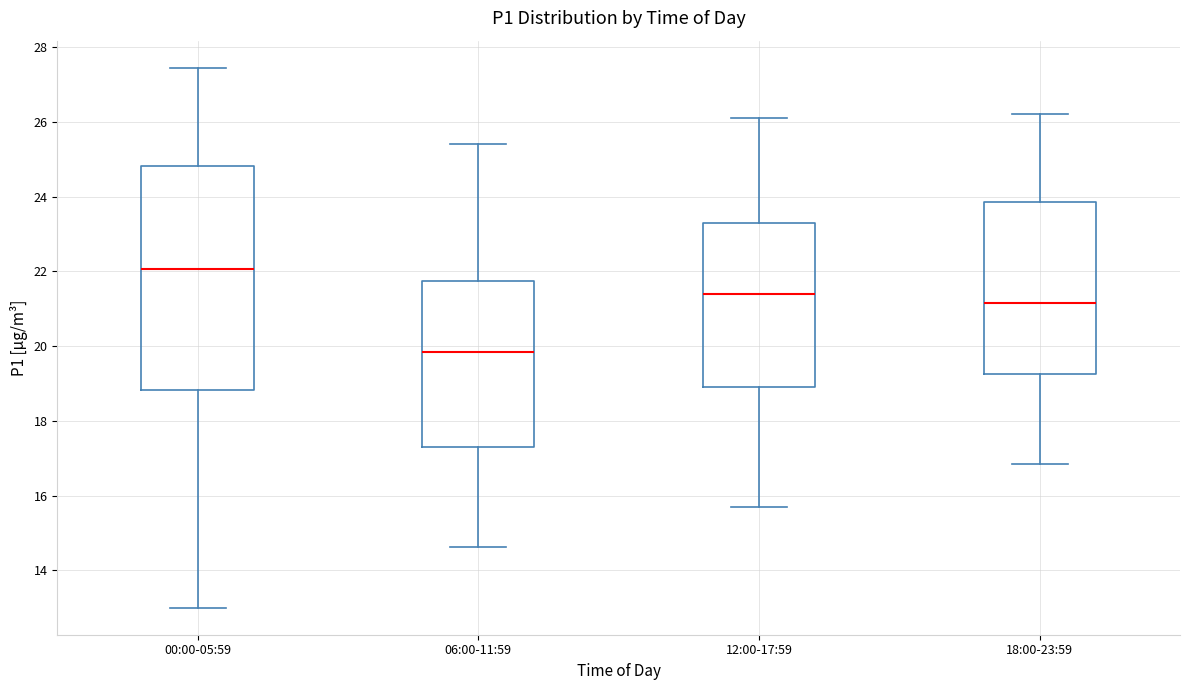

Which box's median line is the highest?

00:00-05:59